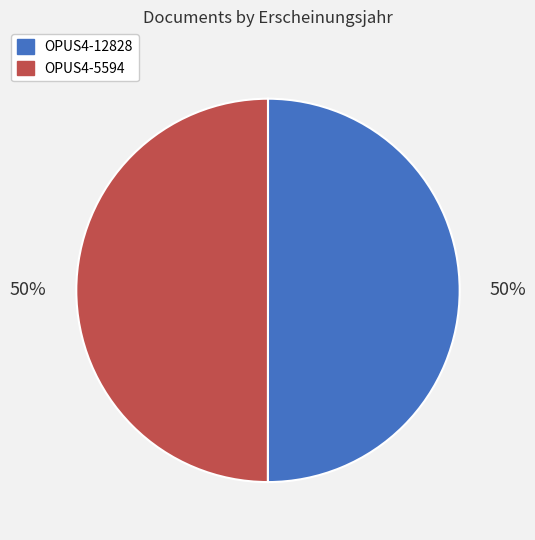

To the nearest percent, what is the combined percentage of OPUS4-12828 and OPUS4-5594?

100%